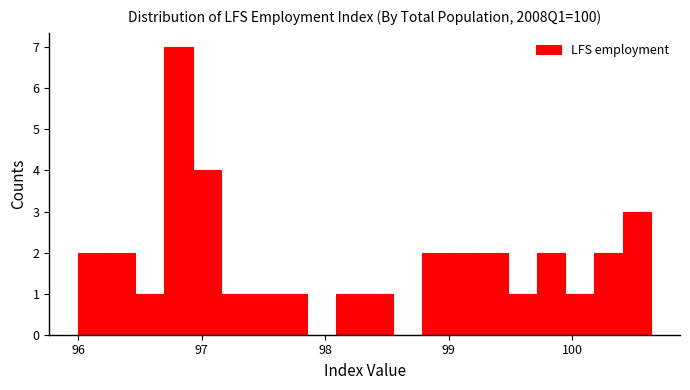

Read against the x-axis, roughly where is the centre of the tallest bar?

96.8